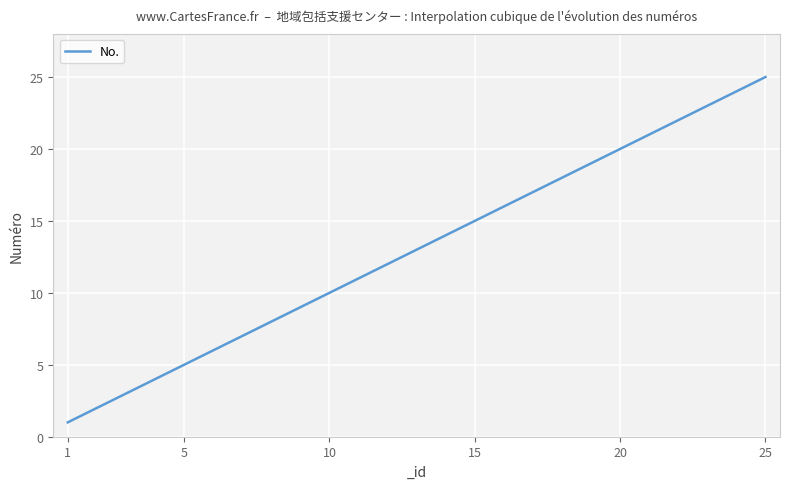

What is the maximum value shown in the chart?

25.0